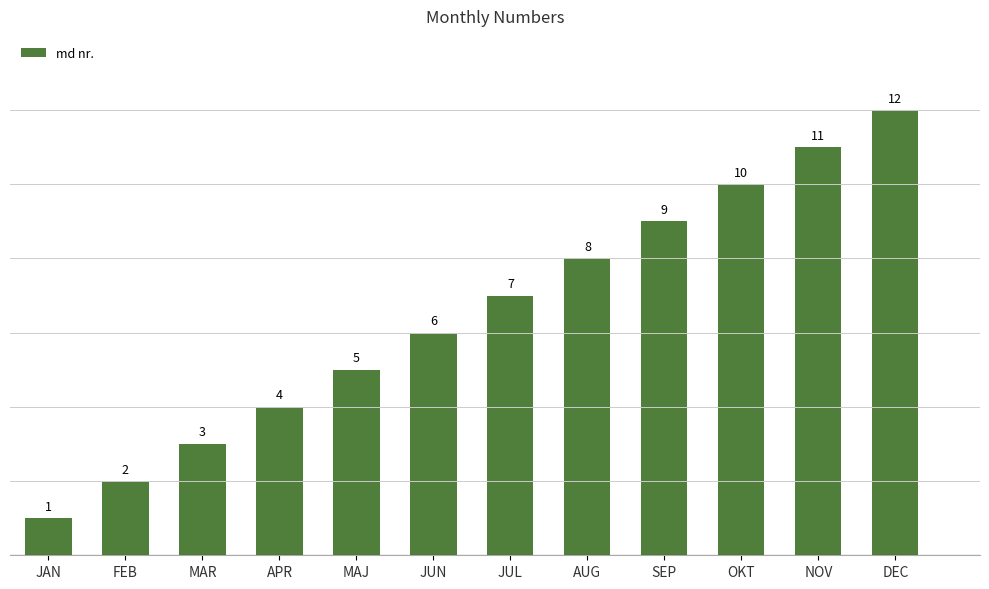

Rank the categories by value from highest to lowest.

DEC, NOV, OKT, SEP, AUG, JUL, JUN, MAJ, APR, MAR, FEB, JAN